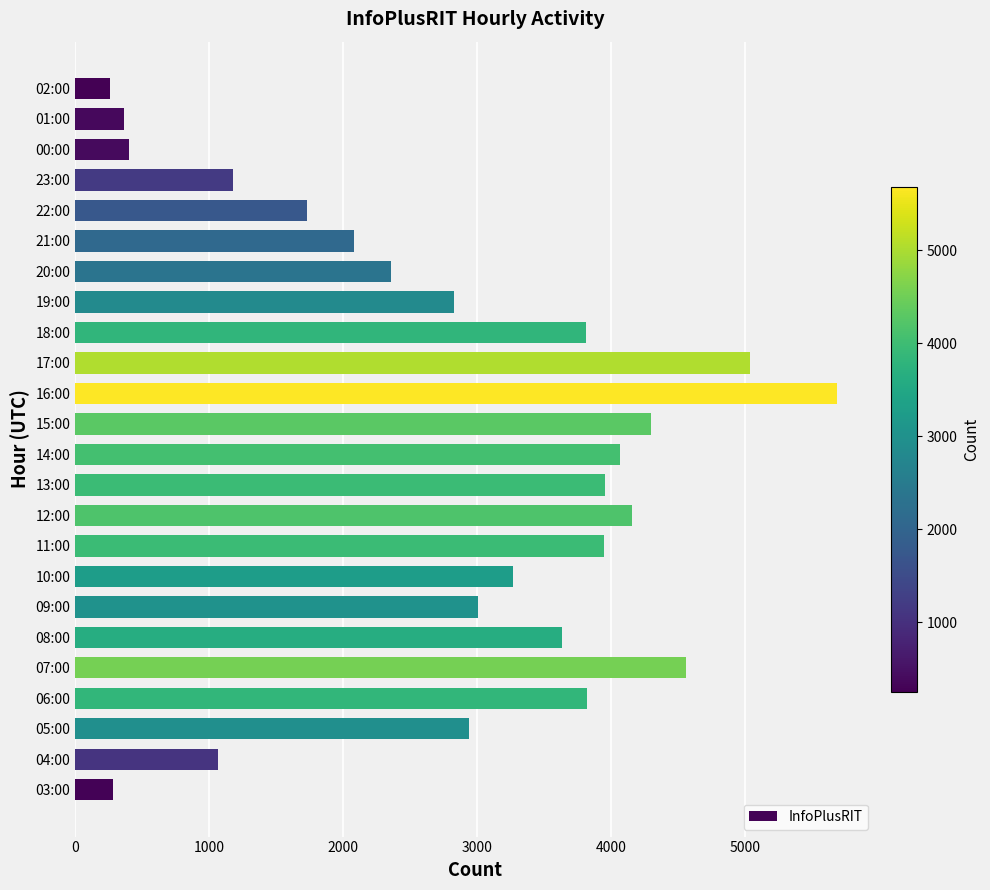

Are the bars horizontal?

Yes